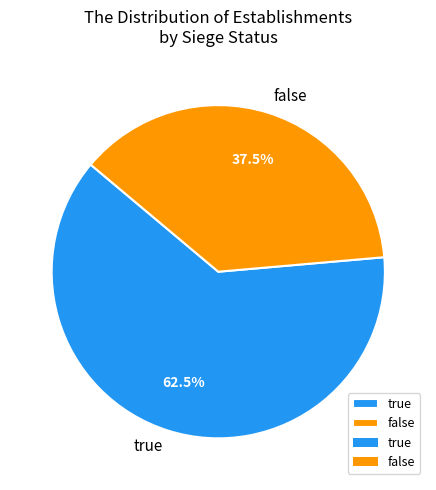

Which slice is the smallest?

false